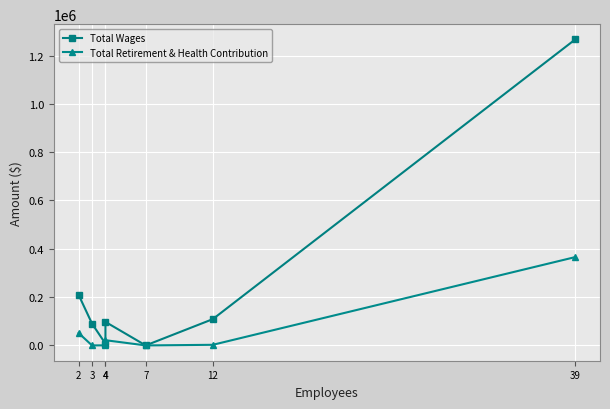

What is the difference between the Total Wages values at 4 and 3?

7183